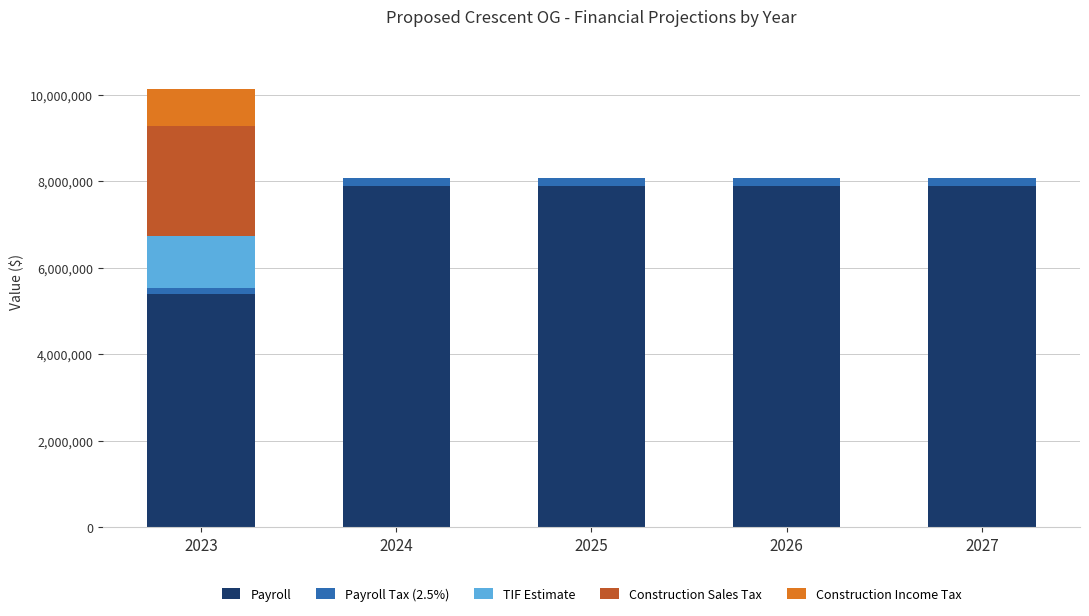

At which category is the sum across all series the highest?

2023